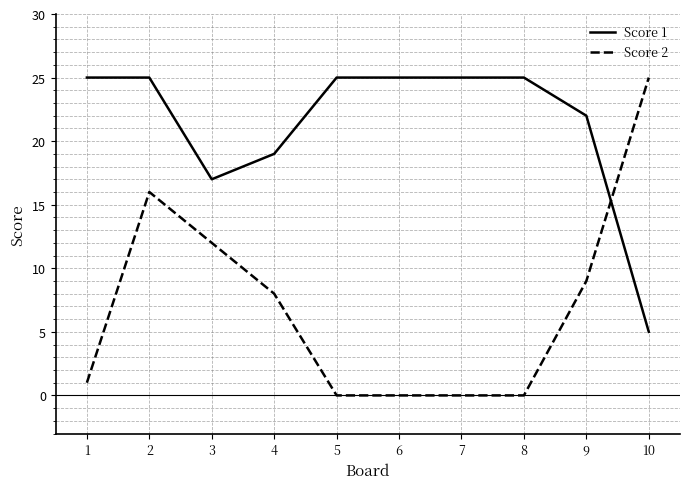

Is this an area chart (filled region under the line)?

No